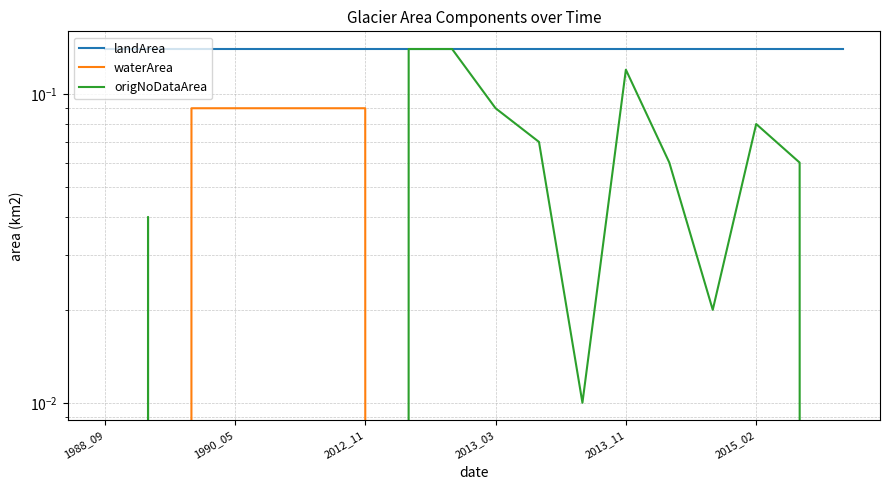

Count the number of data series in this chart.

3